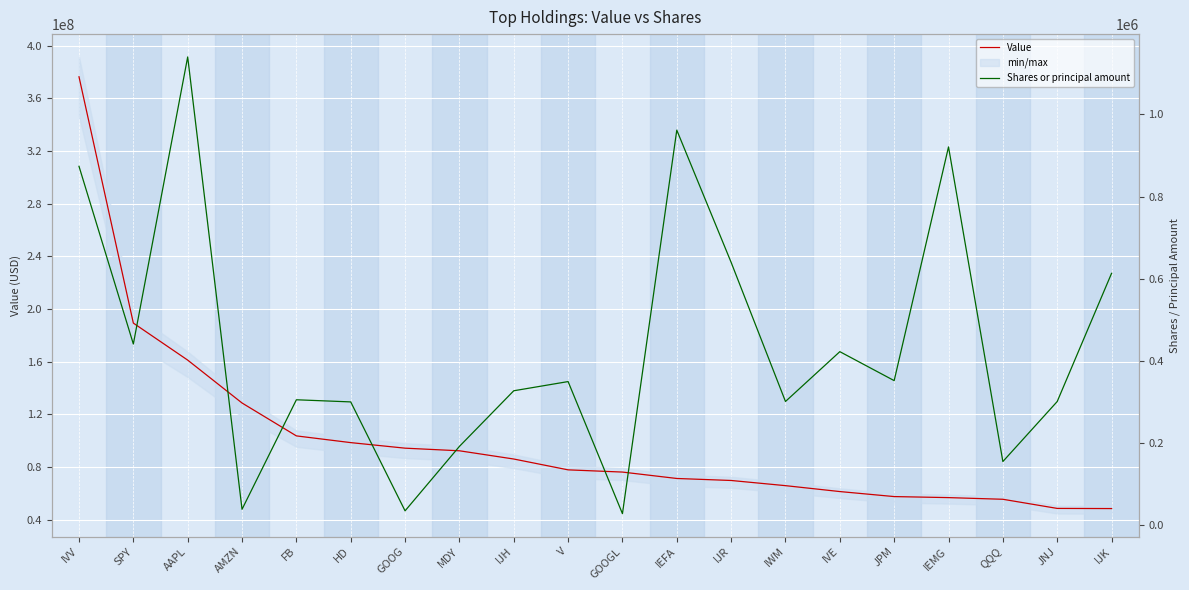

True or false: Value and Shares or principal amount intersect in this chart.

False